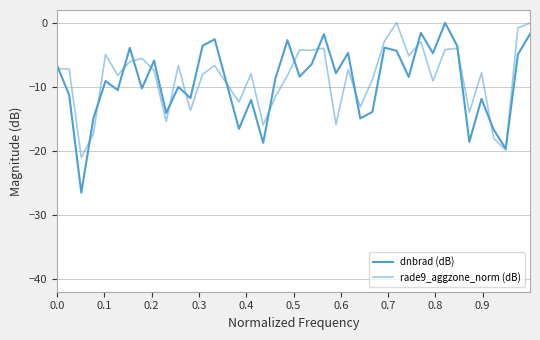

How many lines are shown in the chart?

2